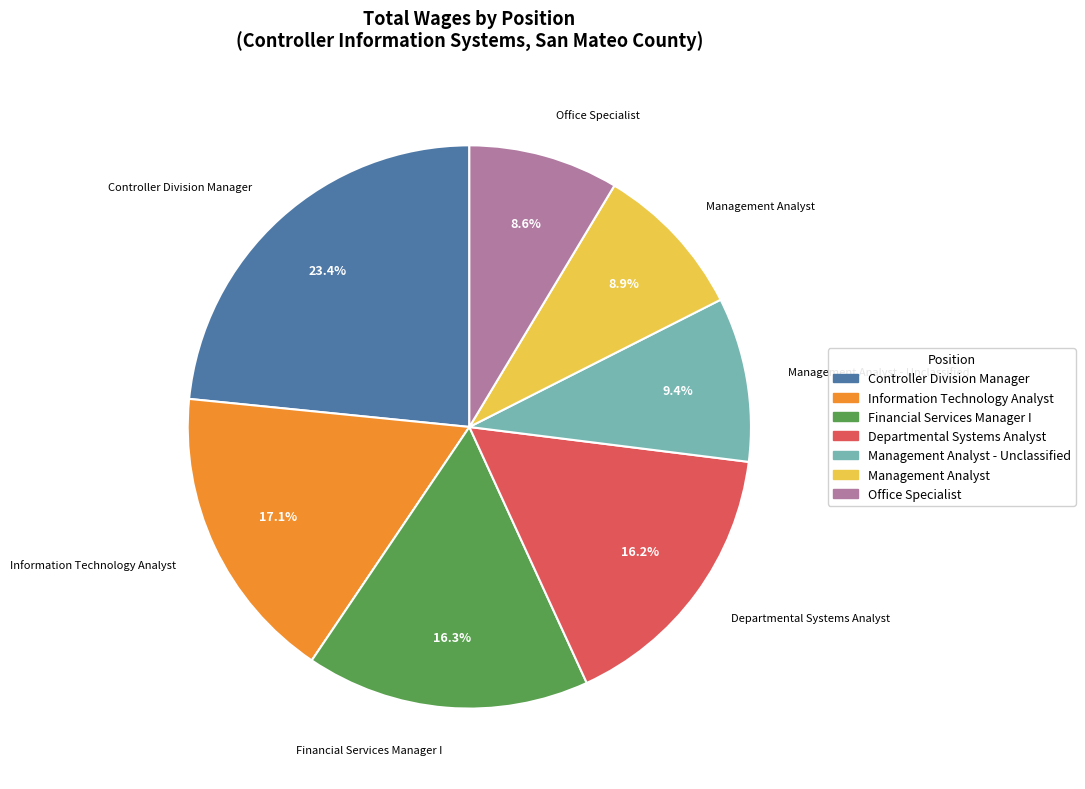

Which category has the biggest portion of the pie?

Controller Division Manager